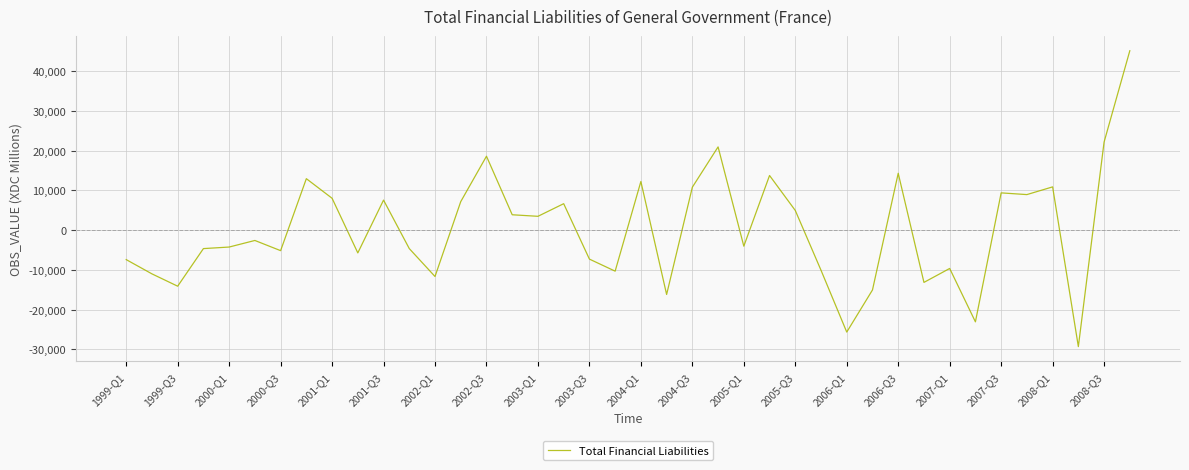

What is the smallest value displayed?

-29305